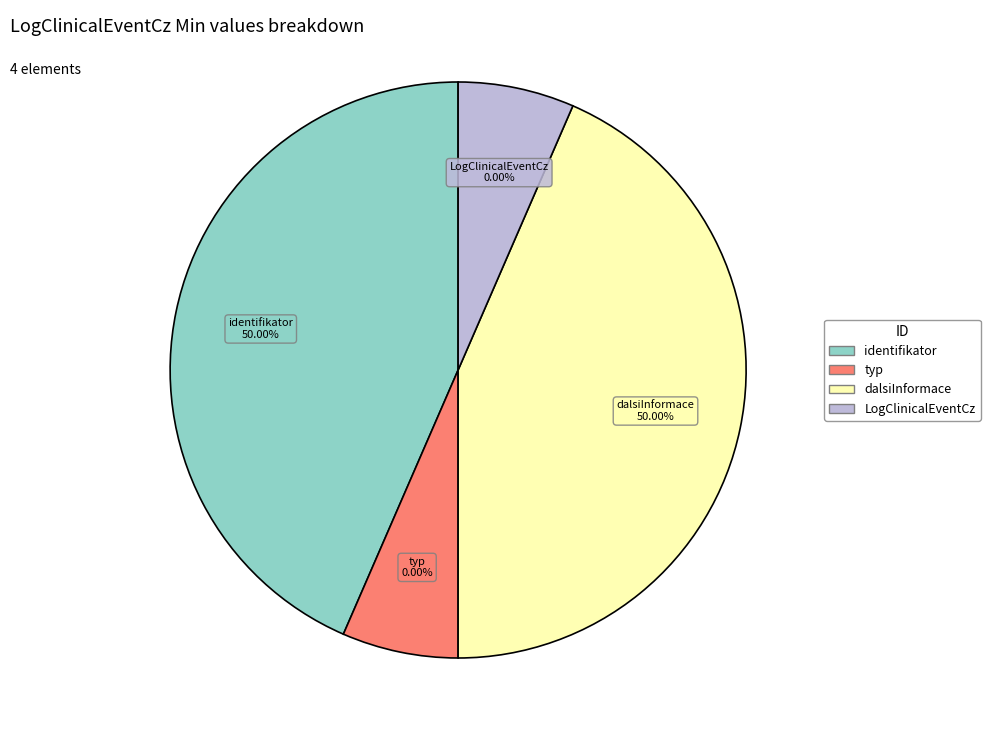

Is LogClinicalEventCz the majority of the pie?

No